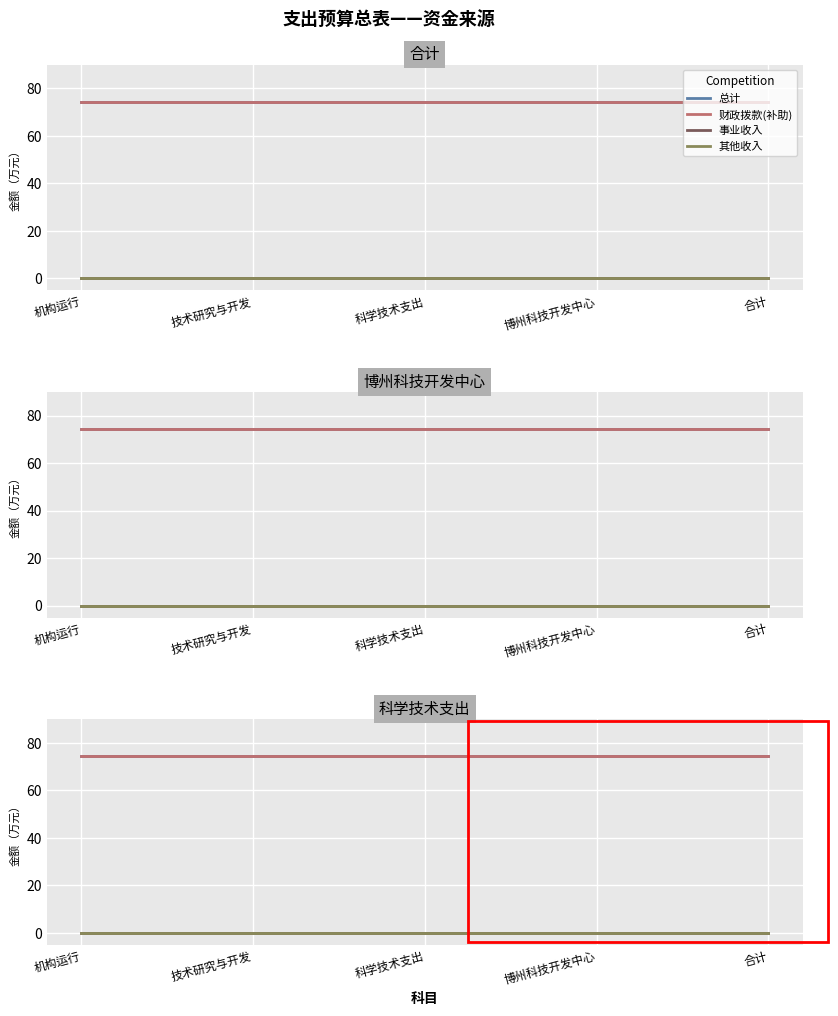

The 财政拨款(补助) series shows 74.3 at 技术研究与开发. True or false?

True